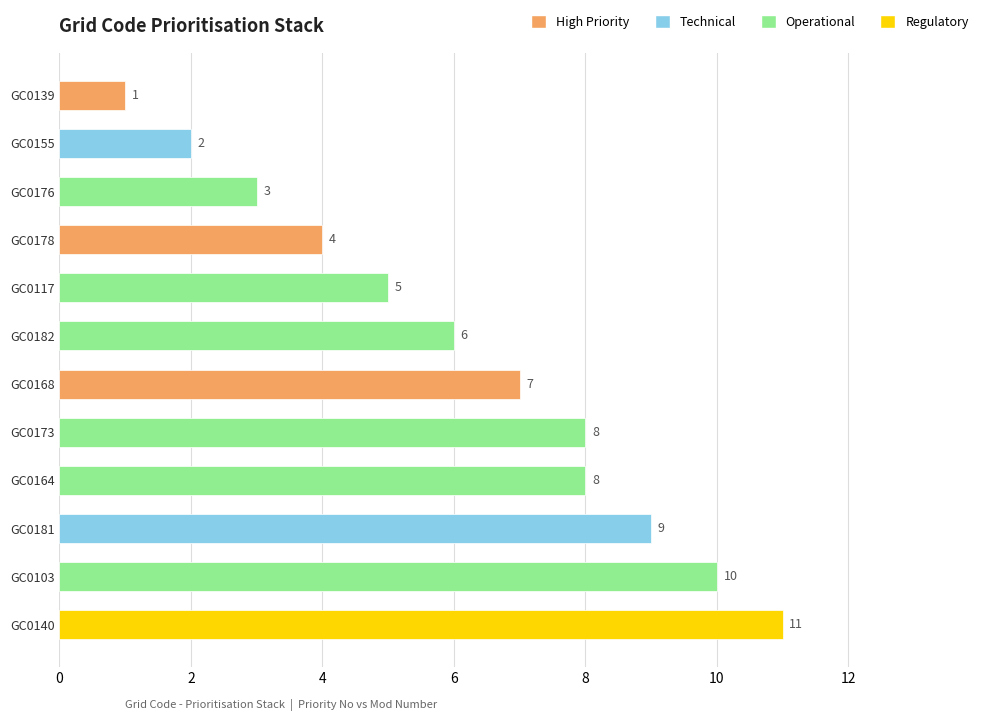

Which category has the lowest value across all series?

GC0139